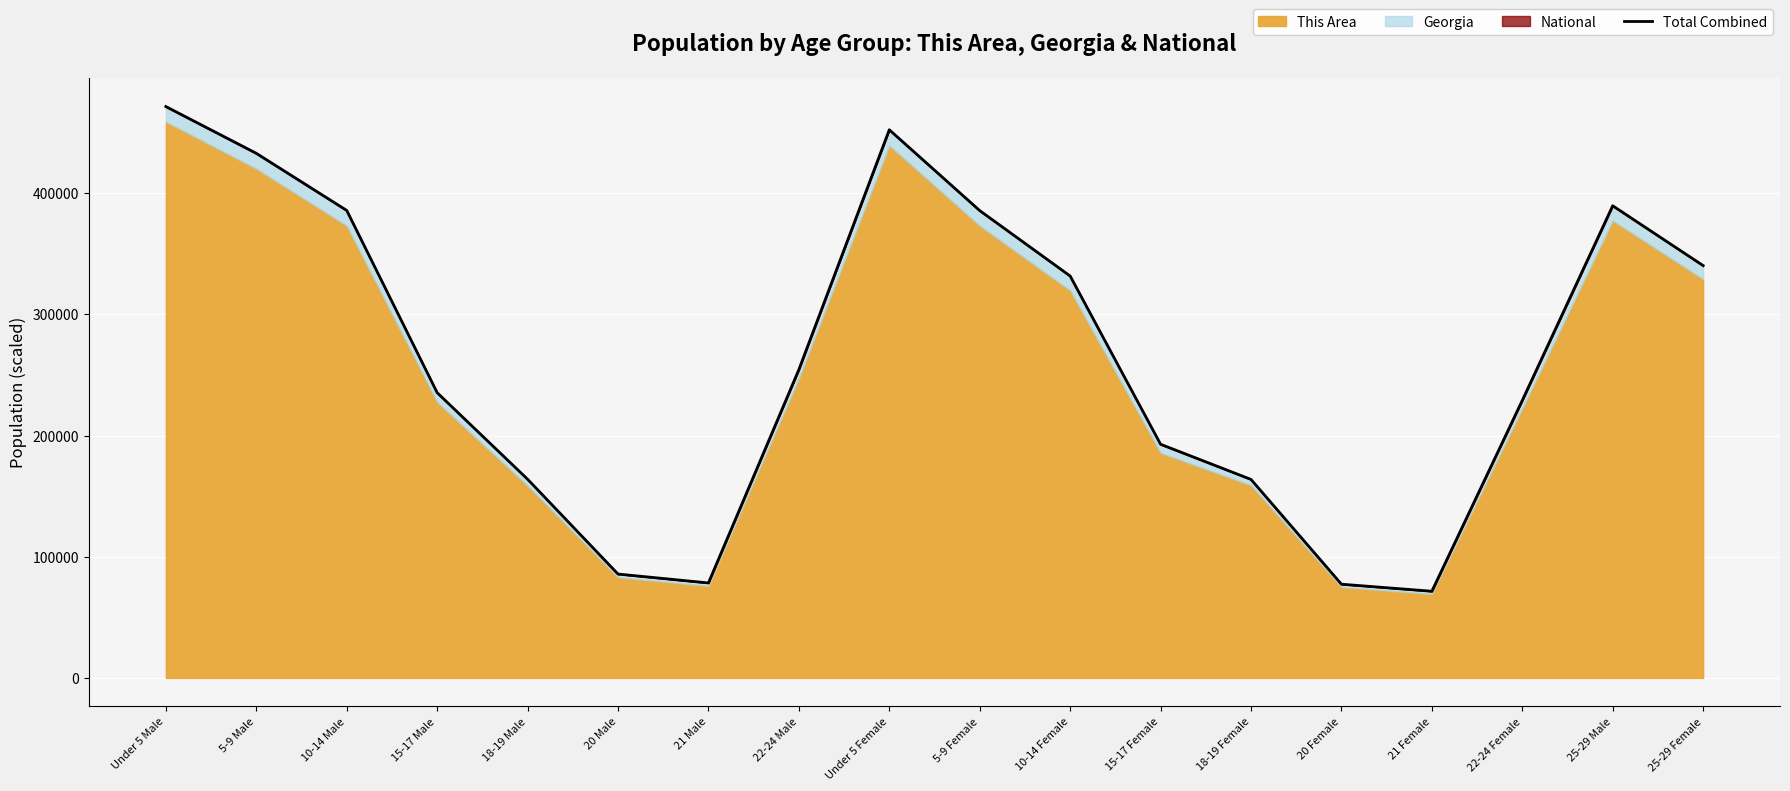

Reading left to right, transcribe all the data shown in this chart.

471562.5	432977.7	385836.4	235418.4	164000.7	85722.0	78392.3	254450.7	452409.5	385699.7	331722.6	192851.6	163834.6	77351.7	71536.1	229039.3	389681.1	340312.5